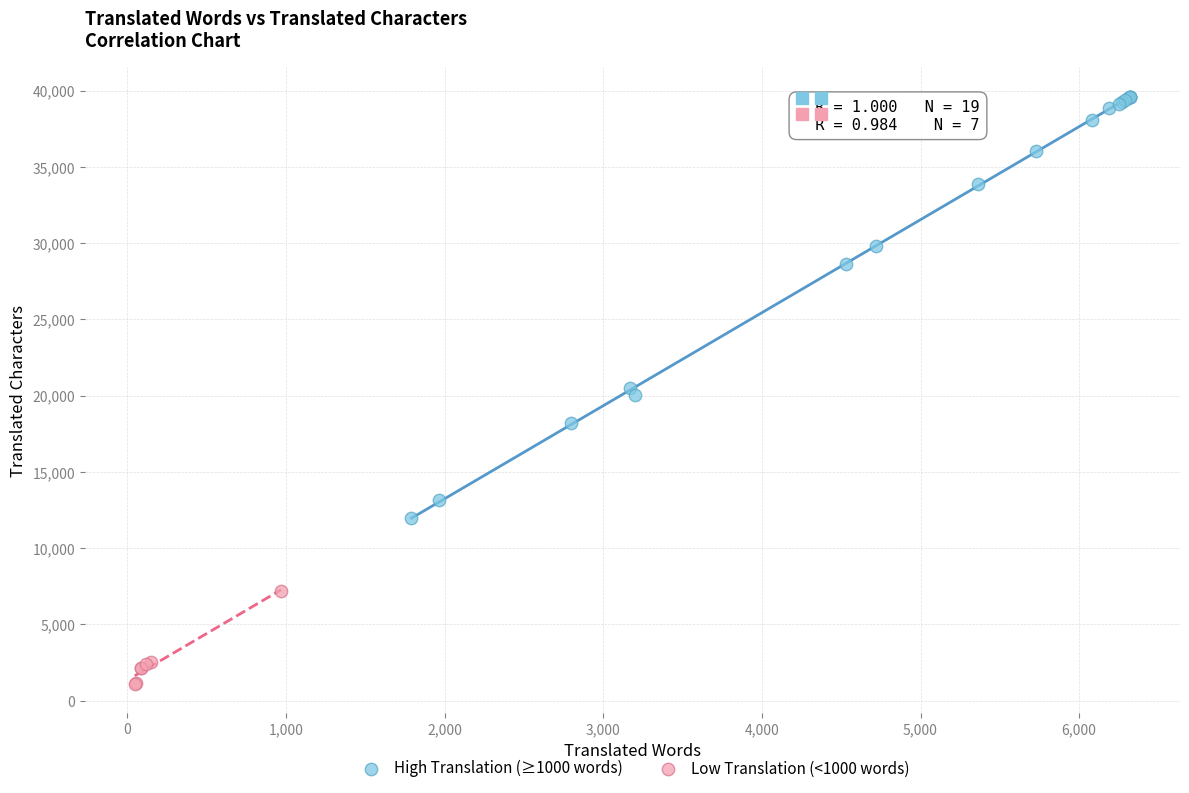

What are all the series names shown in the legend?

High Translation (≥1000 words), Low Translation (<1000 words)